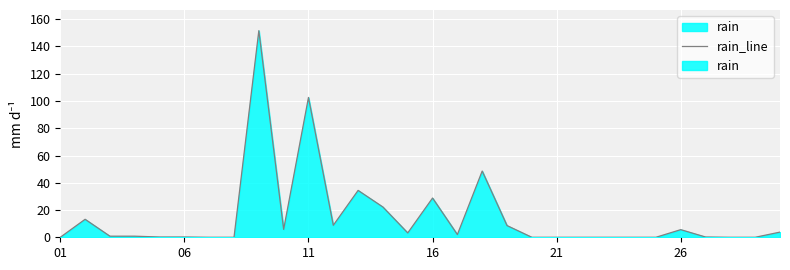

What is the greatest value displayed?

151.6